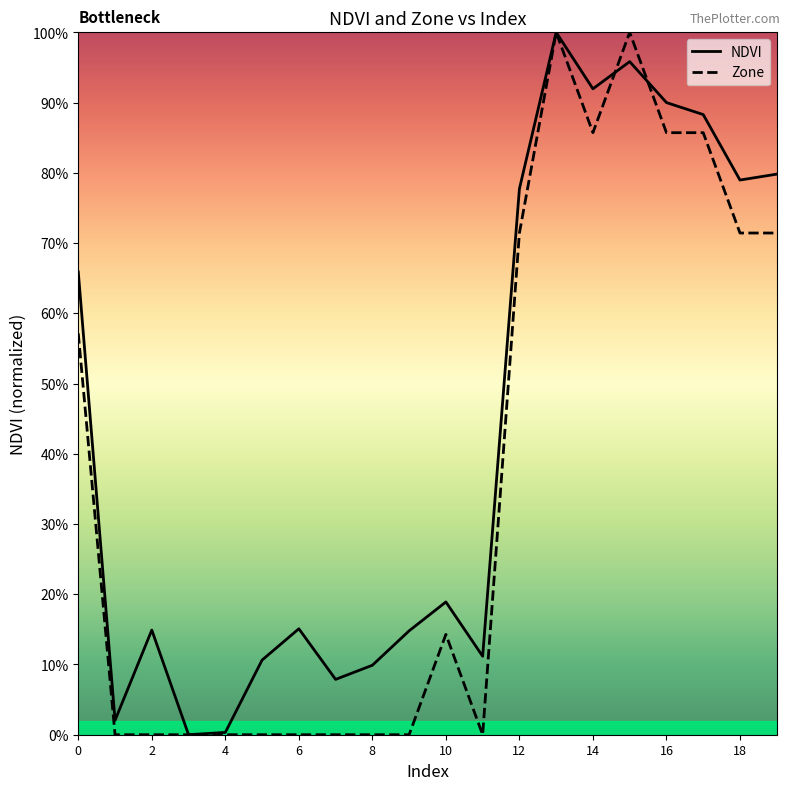

In NDVI, how many points are higher than both neighbors (excluding endpoints)?

5